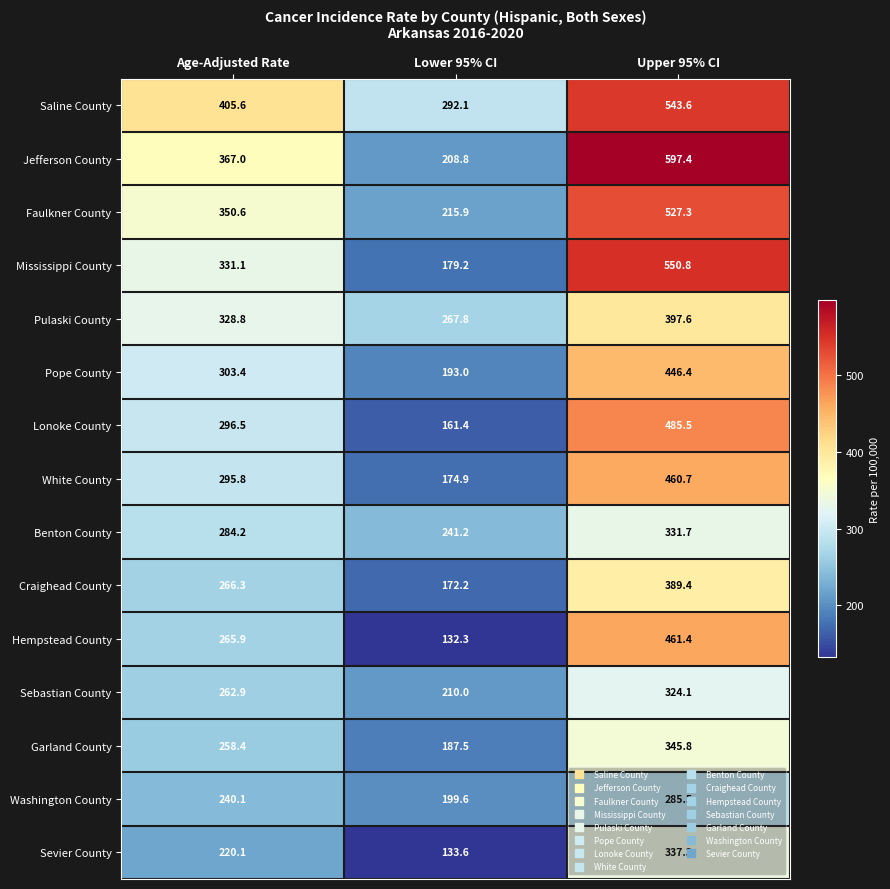

Which category has the lowest value in the Saline County series?

Lower 95% CI